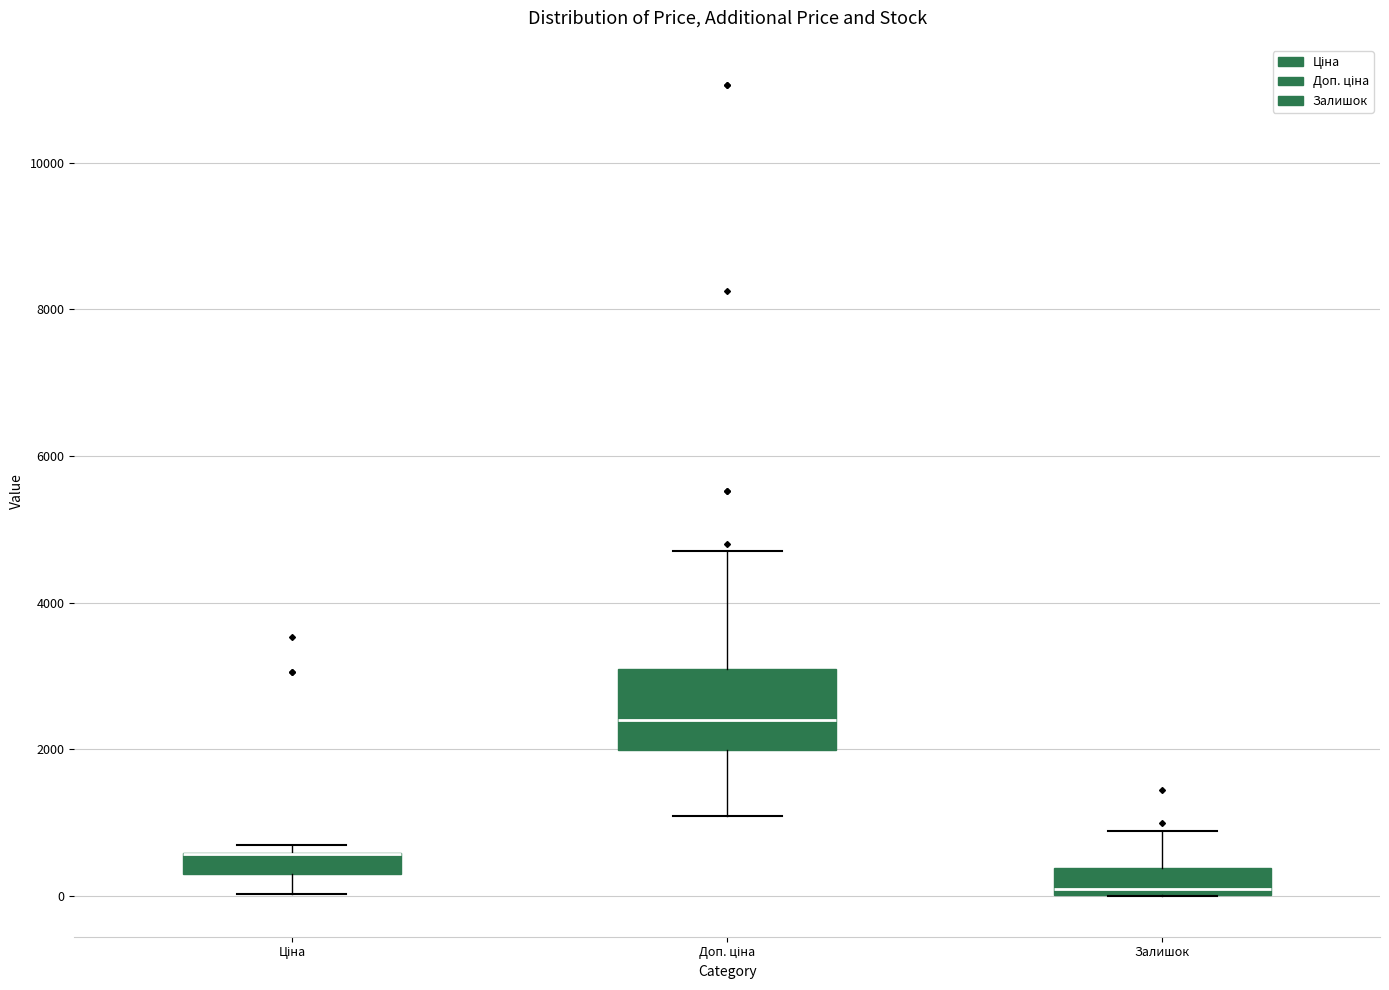

Comparing the boxes themselves (not the whiskers), which one is the tallest?

Доп. ціна